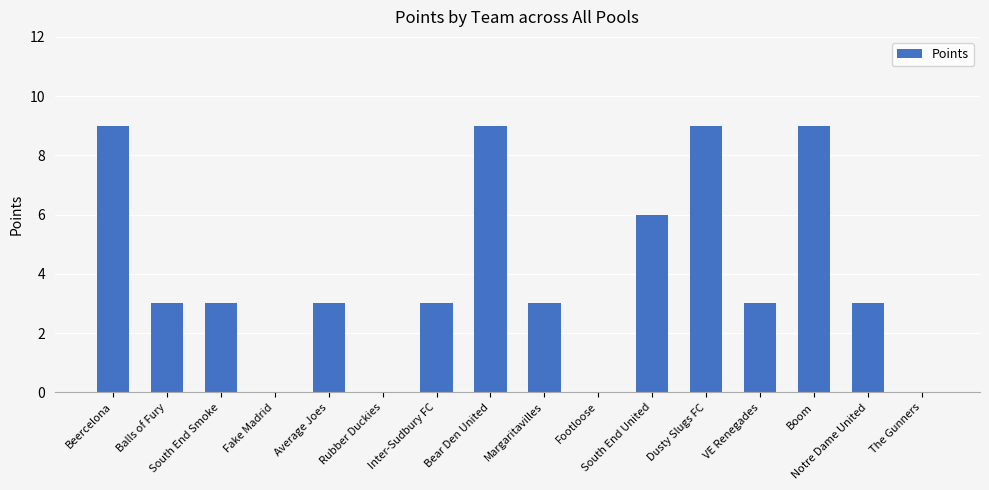

What is the maximum value shown in the chart?

9